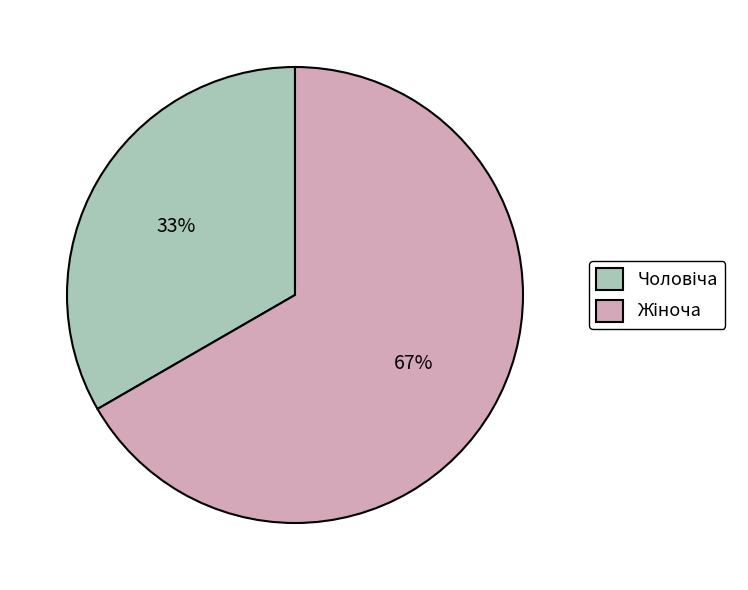

To the nearest percent, what is the average slice percentage?

50%